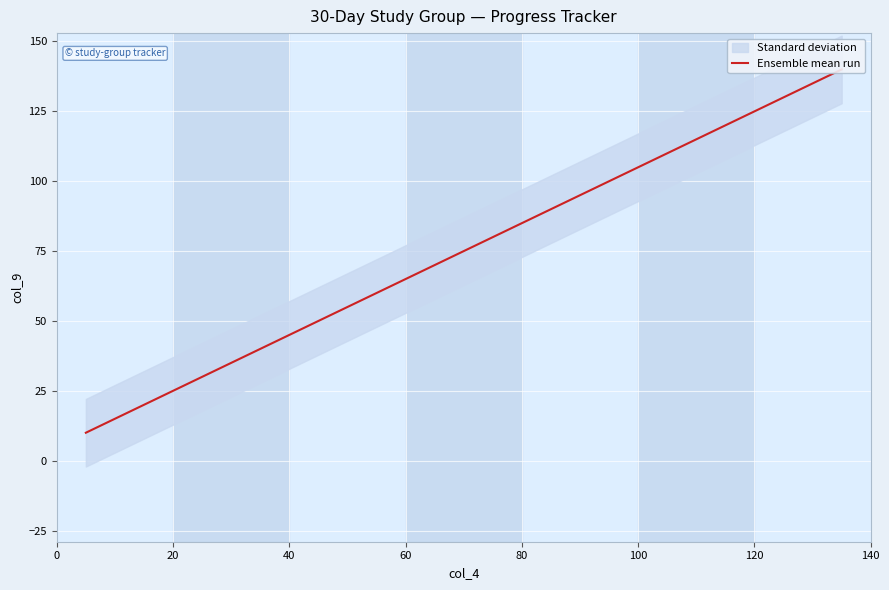

Is this an area chart (filled region under the line)?

No